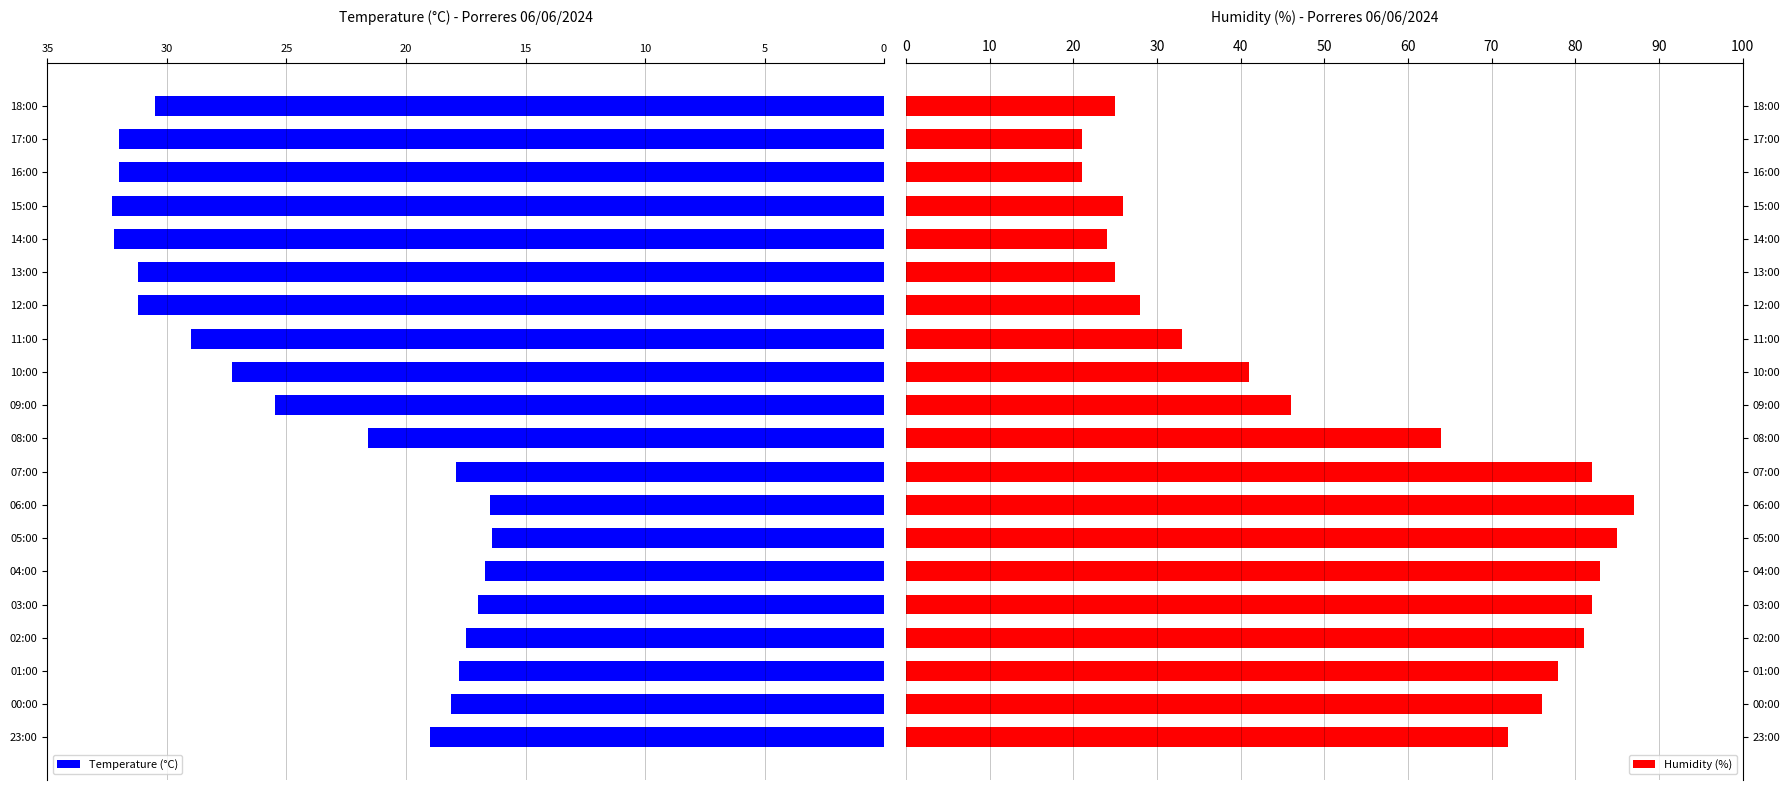

The value of Humidity (%) at 11:00 is 33. True or false?

True